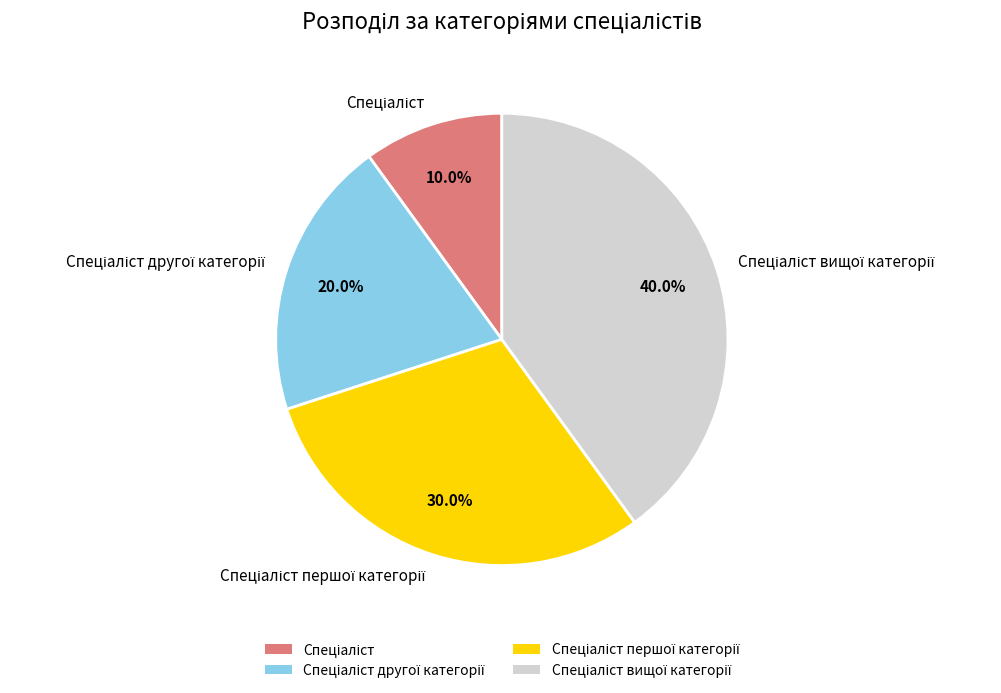

To the nearest percent, what is the difference between the largest and smallest slice percentages?

30%